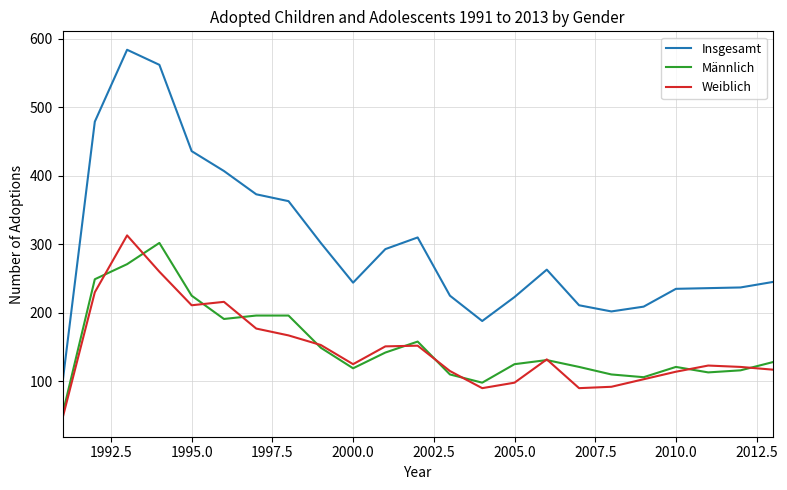

True or false: Weiblich and Insgesamt cross at least once.

False